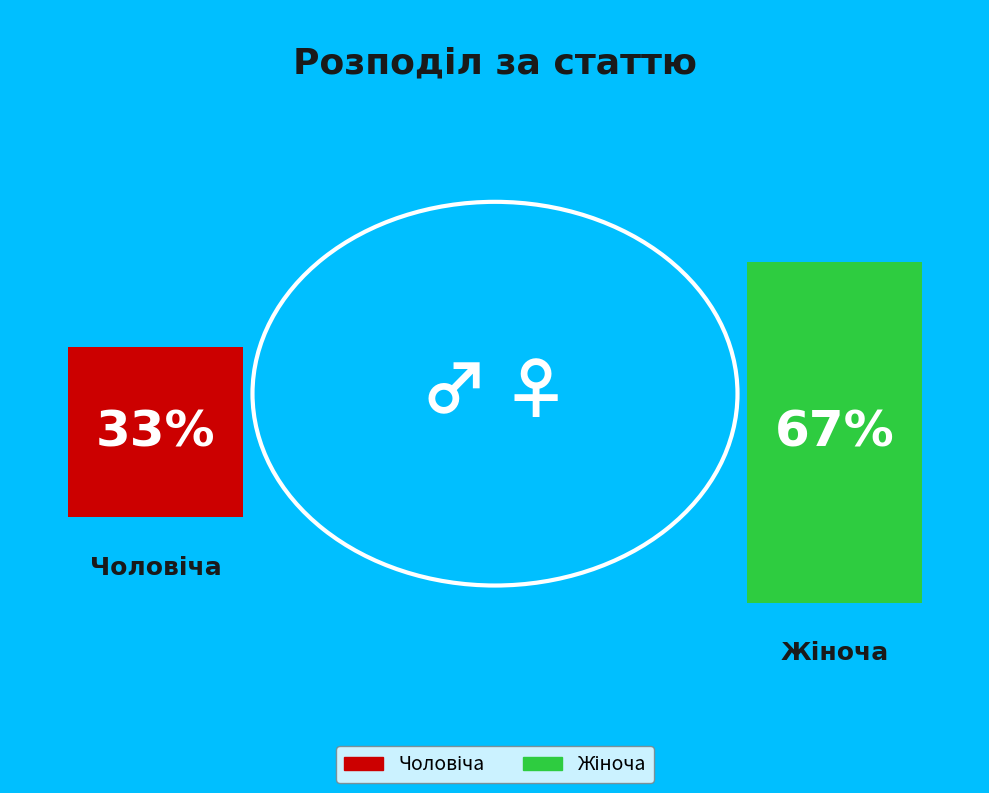

The Жіноча slice represents 67% of the pie. True or false?

True